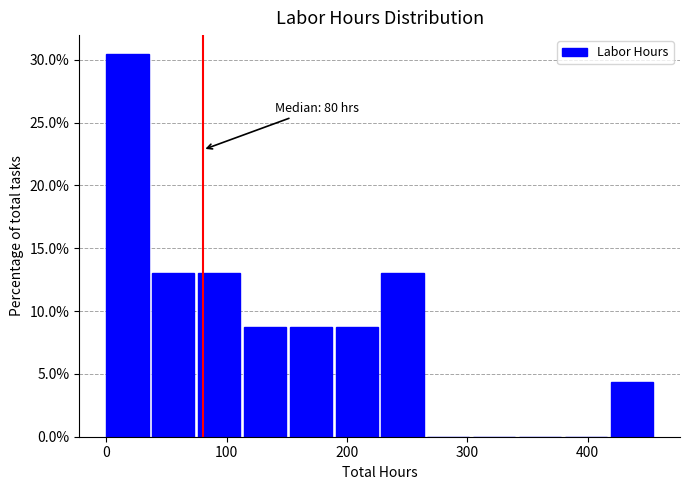

Around what value on the x-axis is the tallest bar? Give the approximate position of its centre, as read against the axis.

20